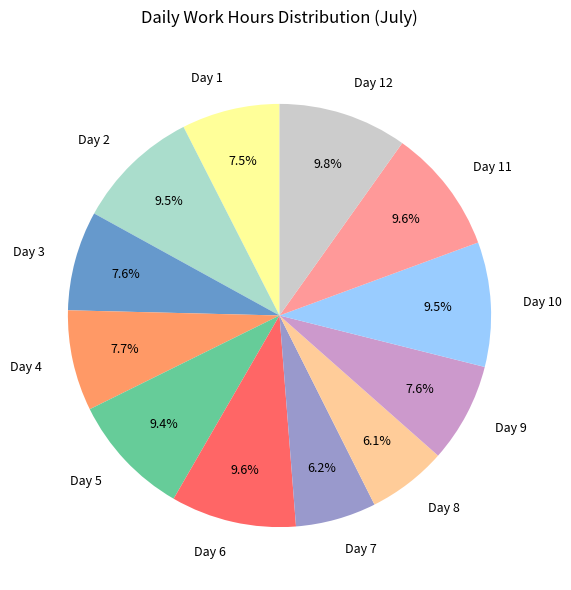

To the nearest percent, what is the combined percentage of Day 2 and Day 7?

16%